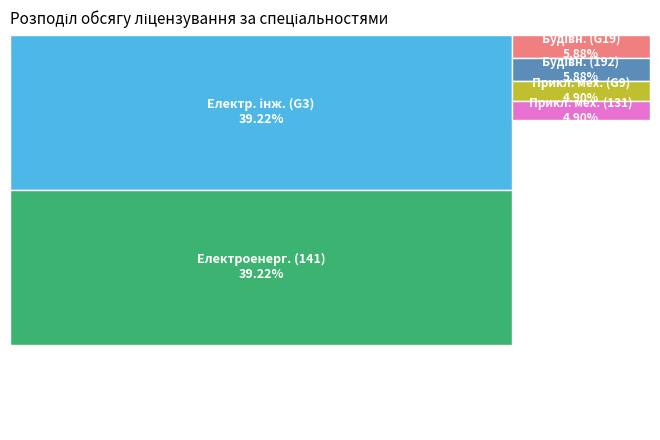

True or false: Будівництво та цивільна інженерія (192) accounts for 6% of the total.

True